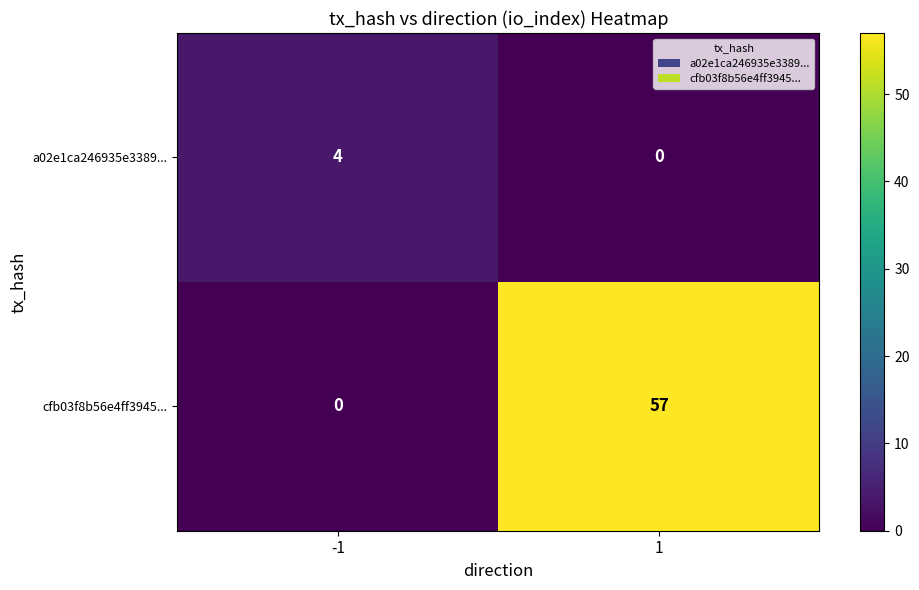

Rank the series by their maximum value, from lowest to highest.

a02e1ca246935e3389..., cfb03f8b56e4ff3945...